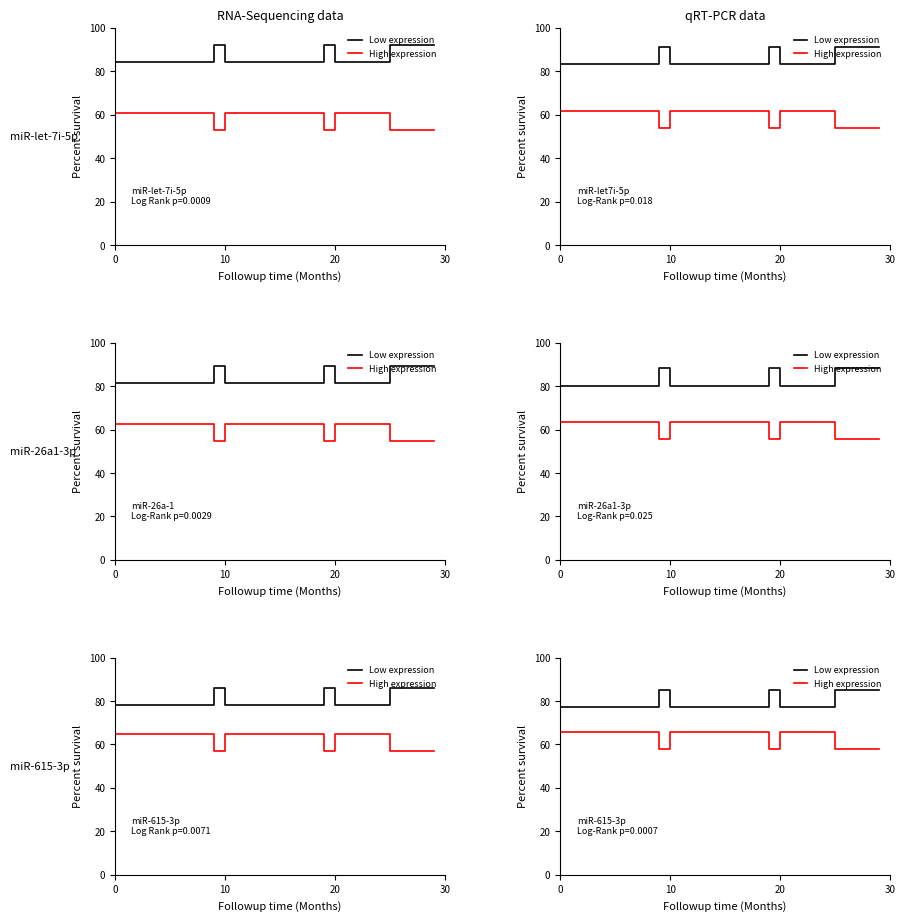

Does the chart display data point markers on the line(s)?

No